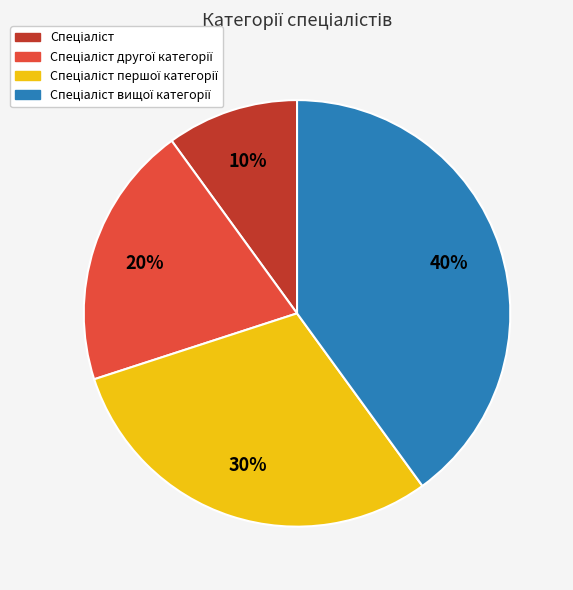

To the nearest percent, what is the difference between the largest and smallest slice percentages?

30%